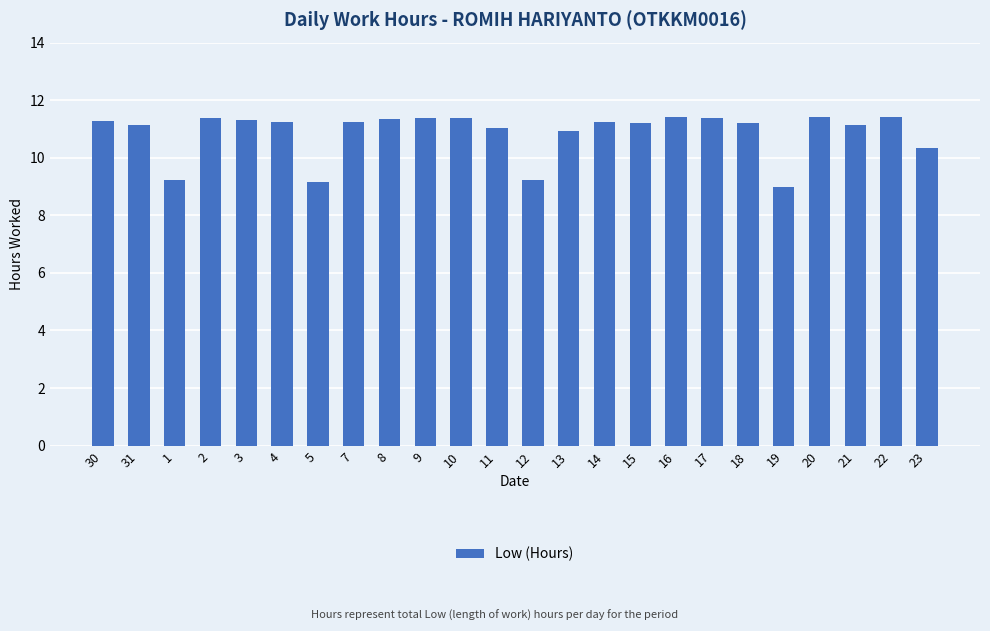

Which category has the lowest value across all series?

19